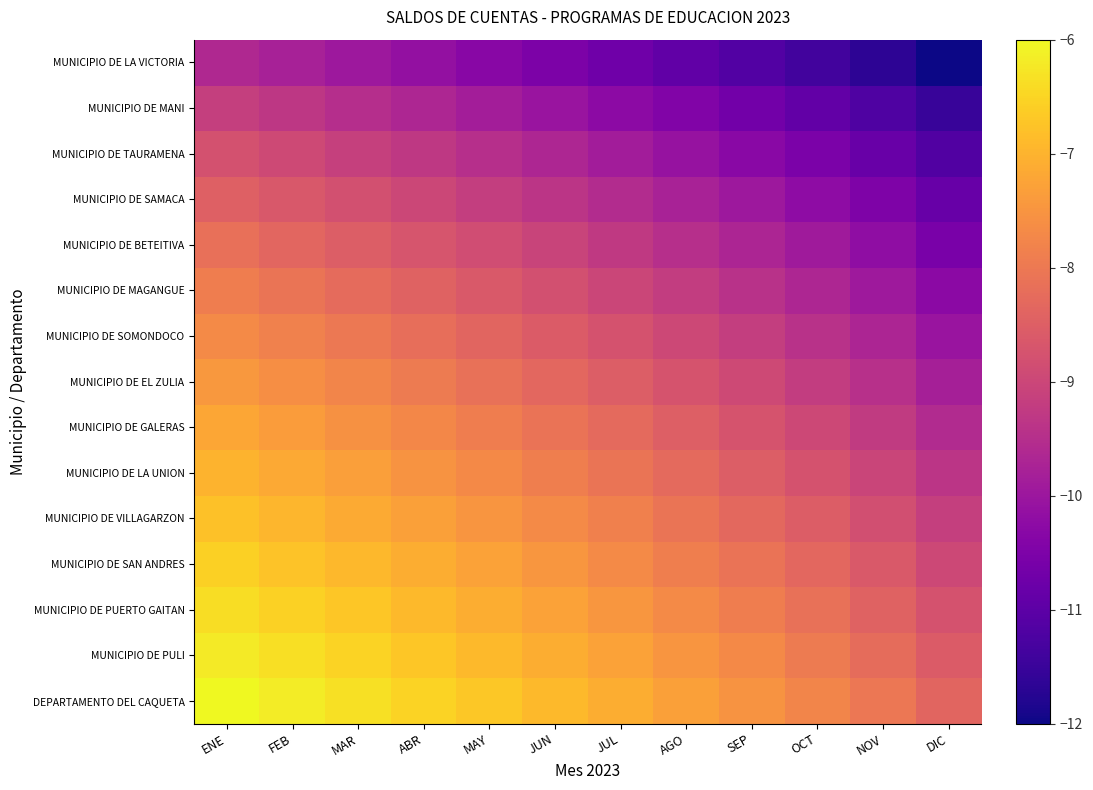

How many categories are shown in the chart?

12